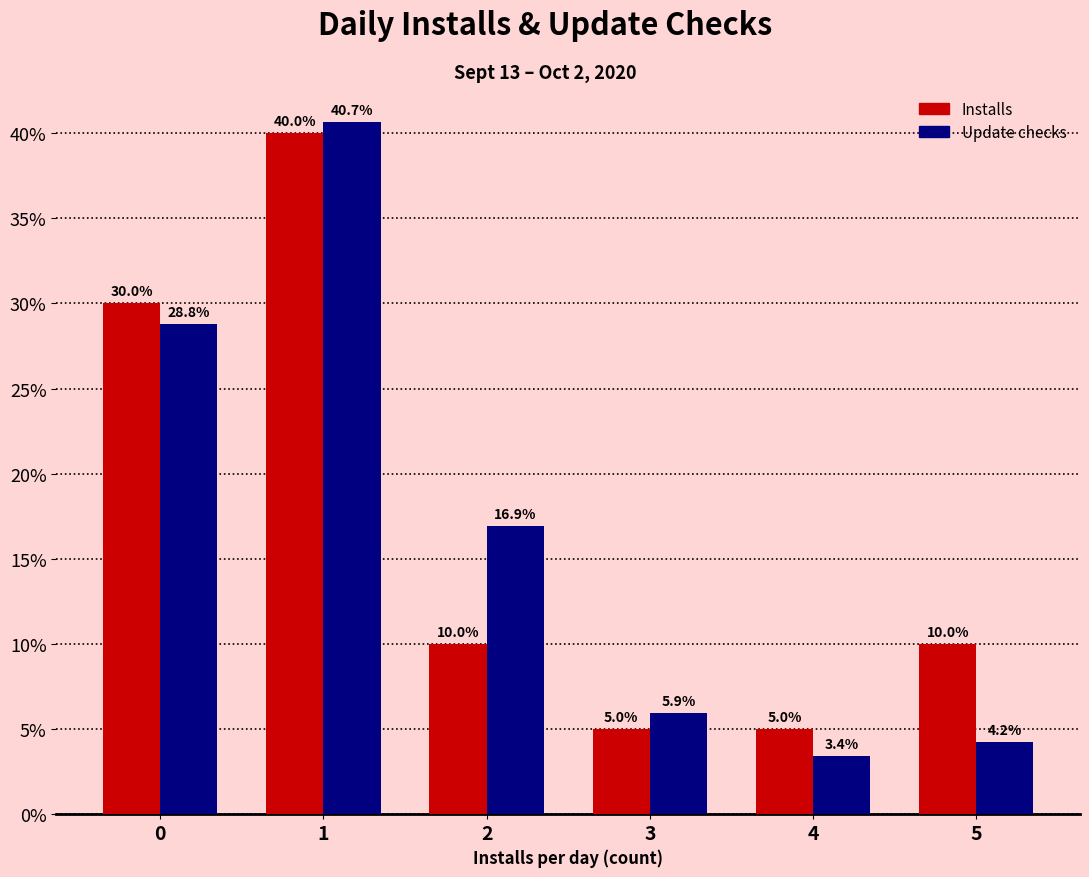

What is the difference between the maximum and second lowest values in the Installs series?

35.0